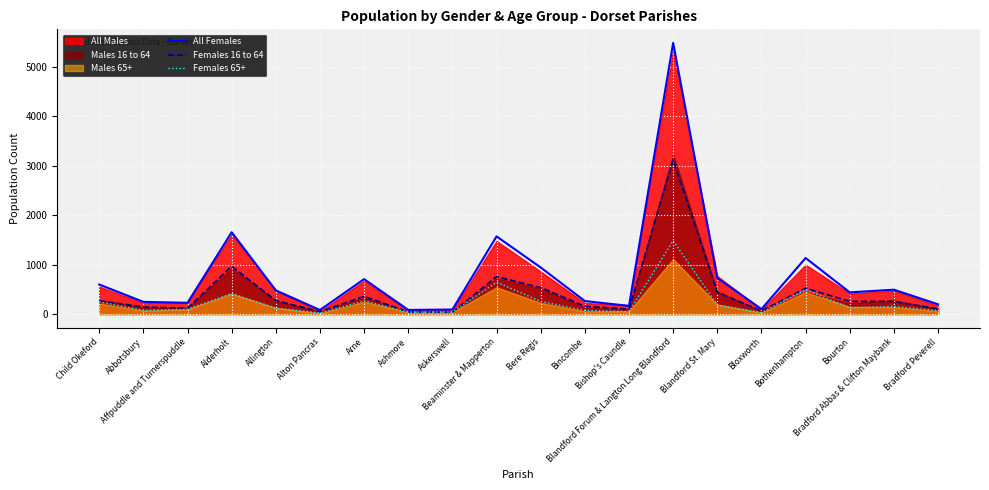

True or false: Females 16 to 64 and All Females cross at least once.

False